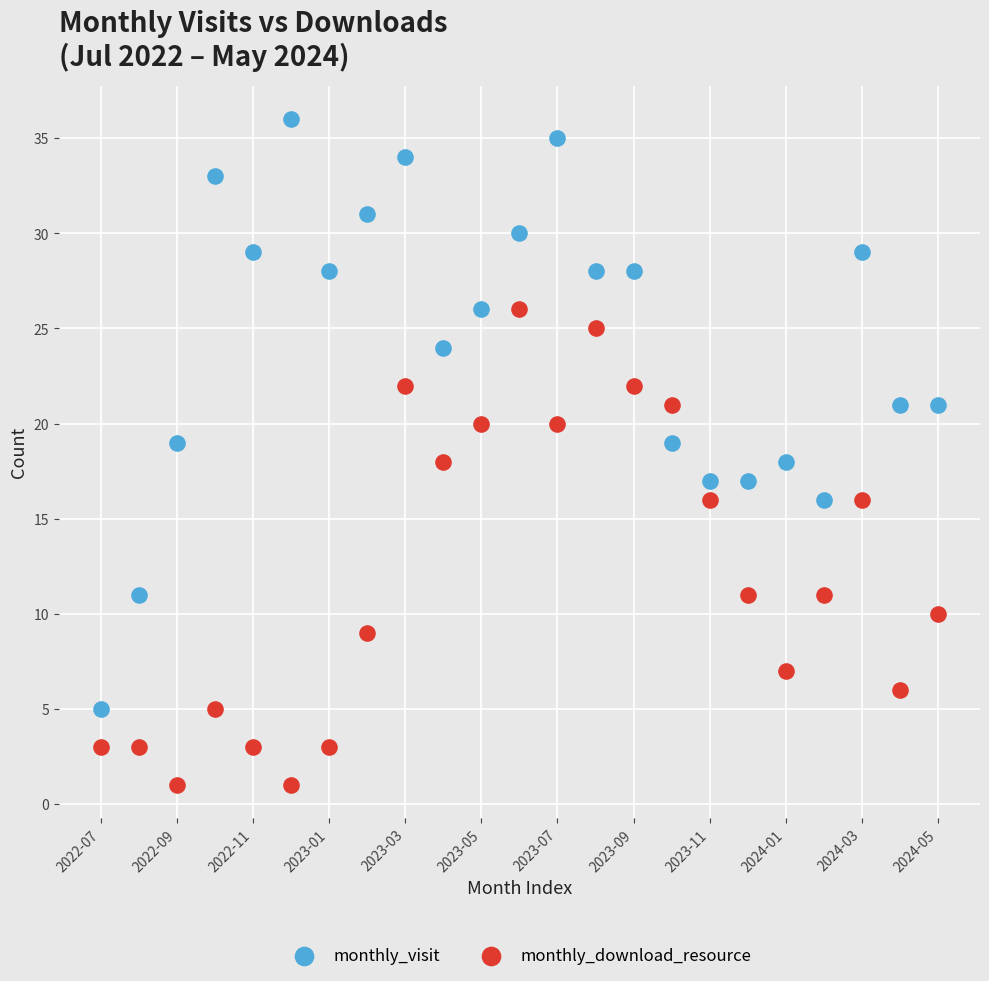

Across all data points, what is the range of Y values (max minus min)?

35